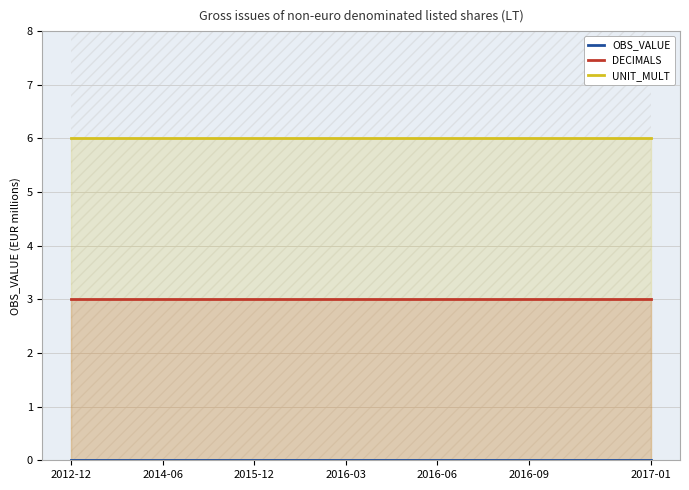

True or false: DECIMALS has more than 1 interior local peaks.

False